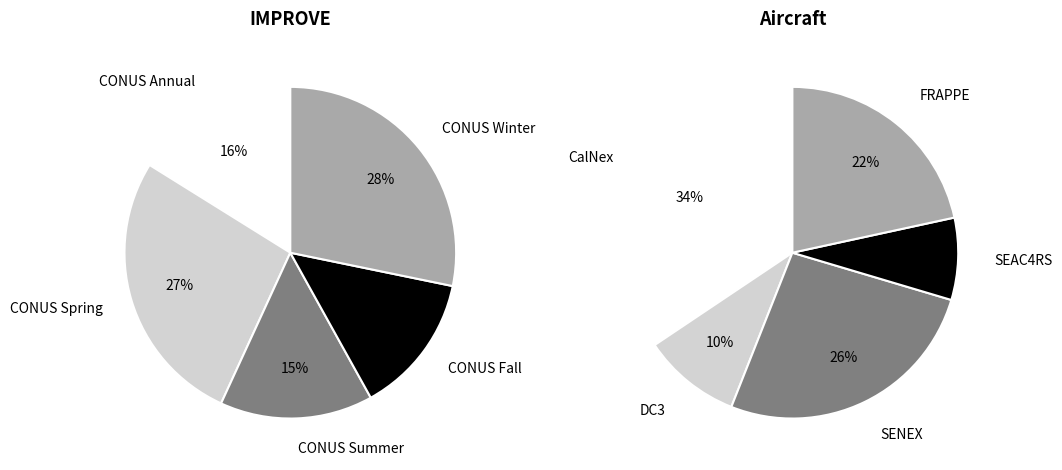

Is improve_values the majority of the pie?

No